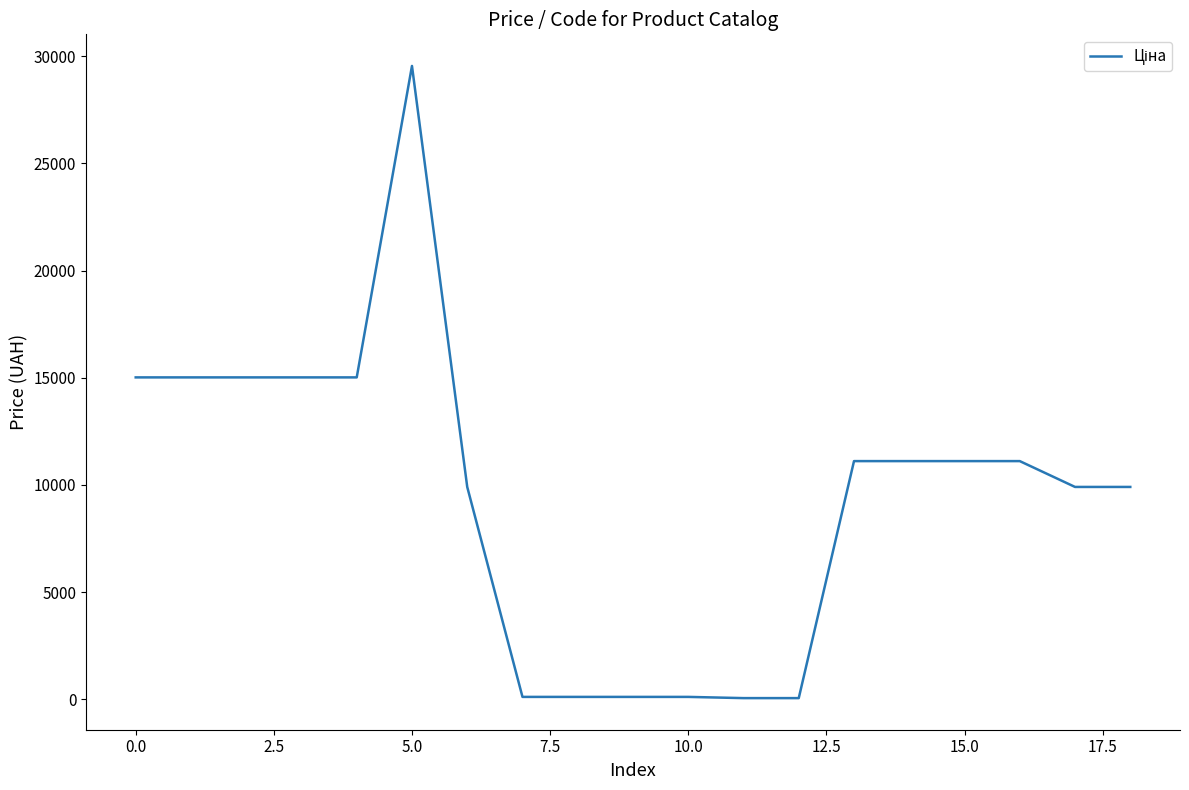

What is the minimum value shown in the chart?

56.7